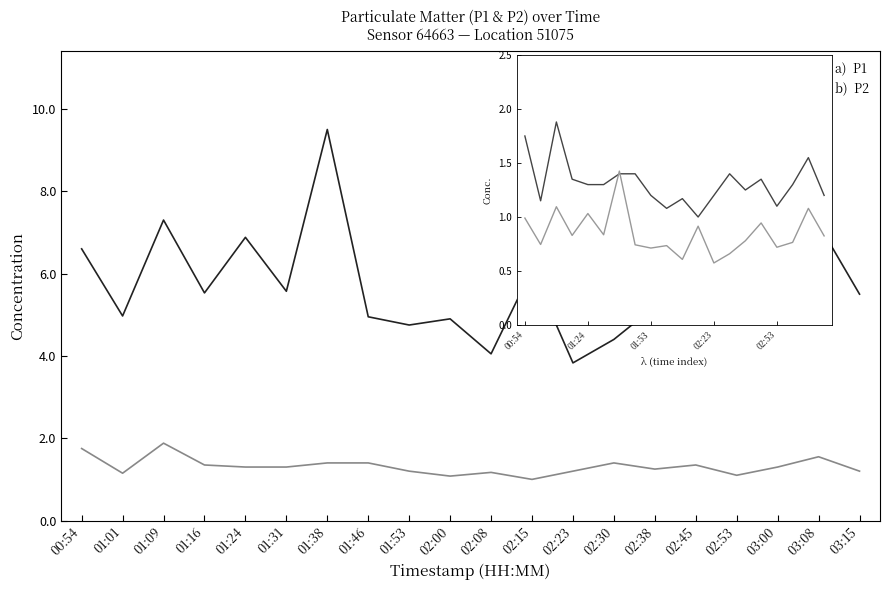

In P1, how many points are lower than both neighbors (excluding endpoints)?

7